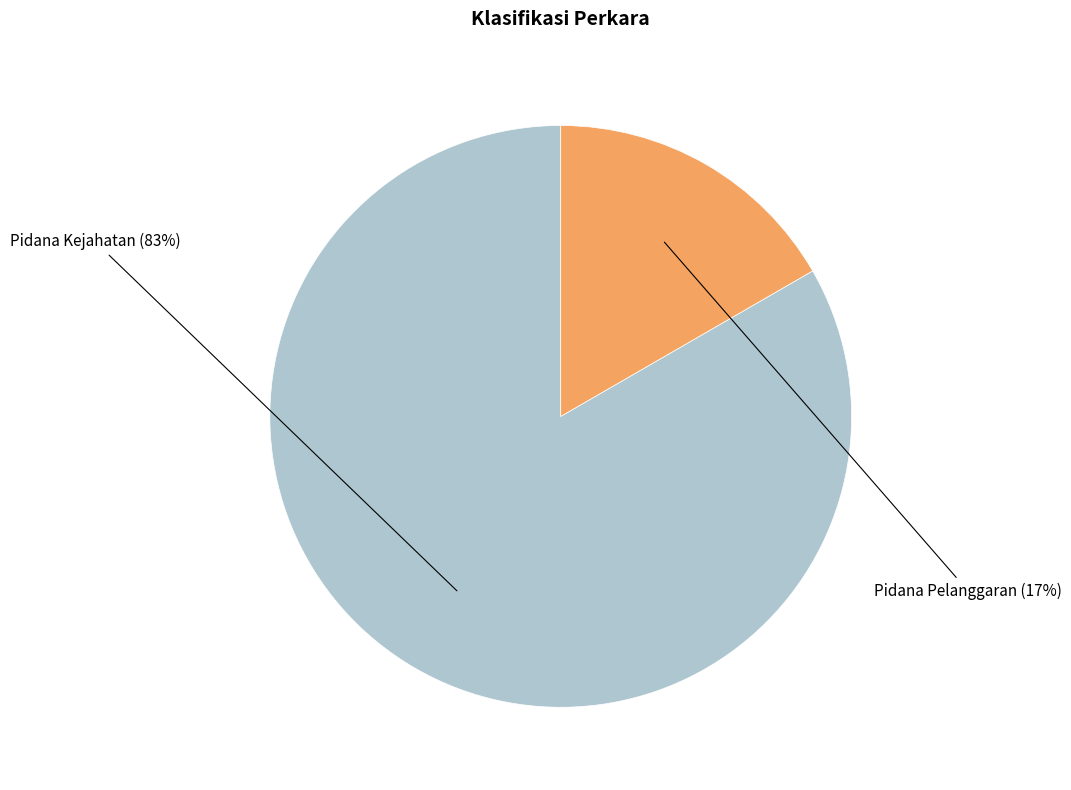

To the nearest percent, what is the average slice percentage?

50%